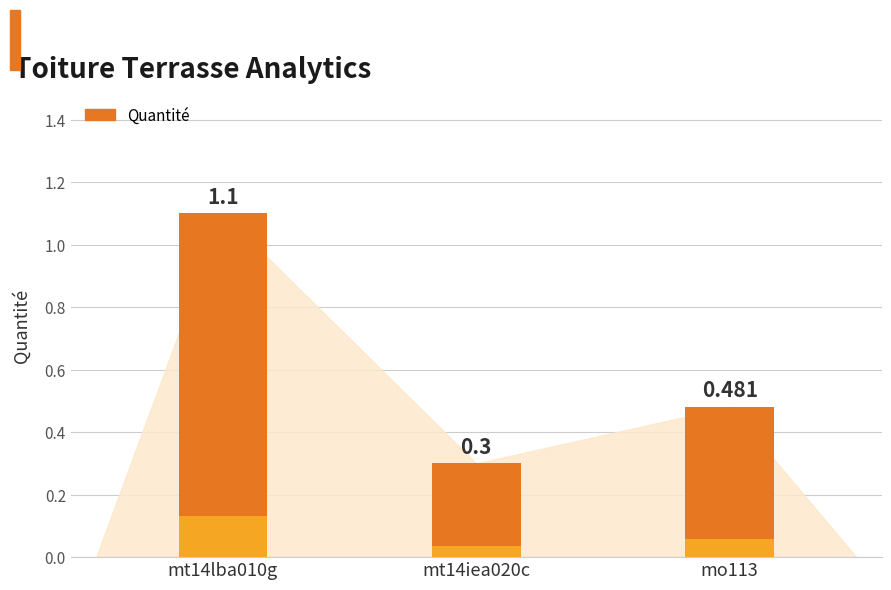

The chart shows a value of 0.3 at mo113. True or false?

False